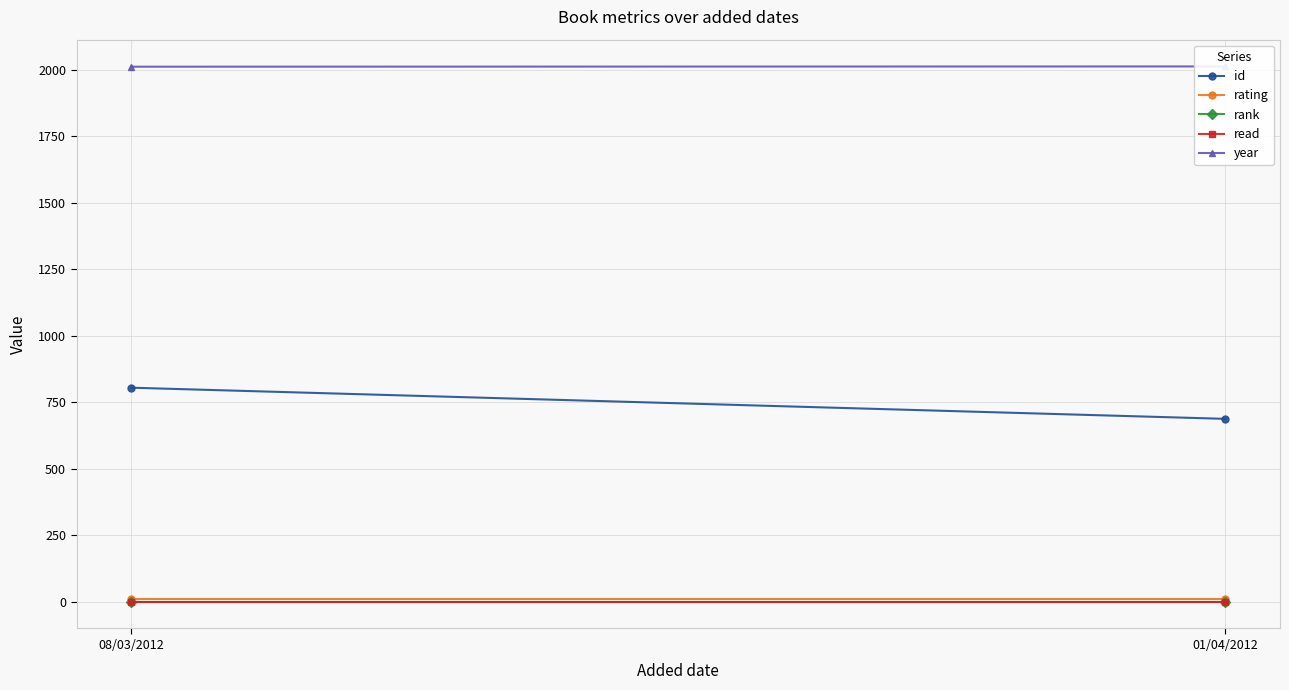

At how many categories does at least one series exceed 753?

2